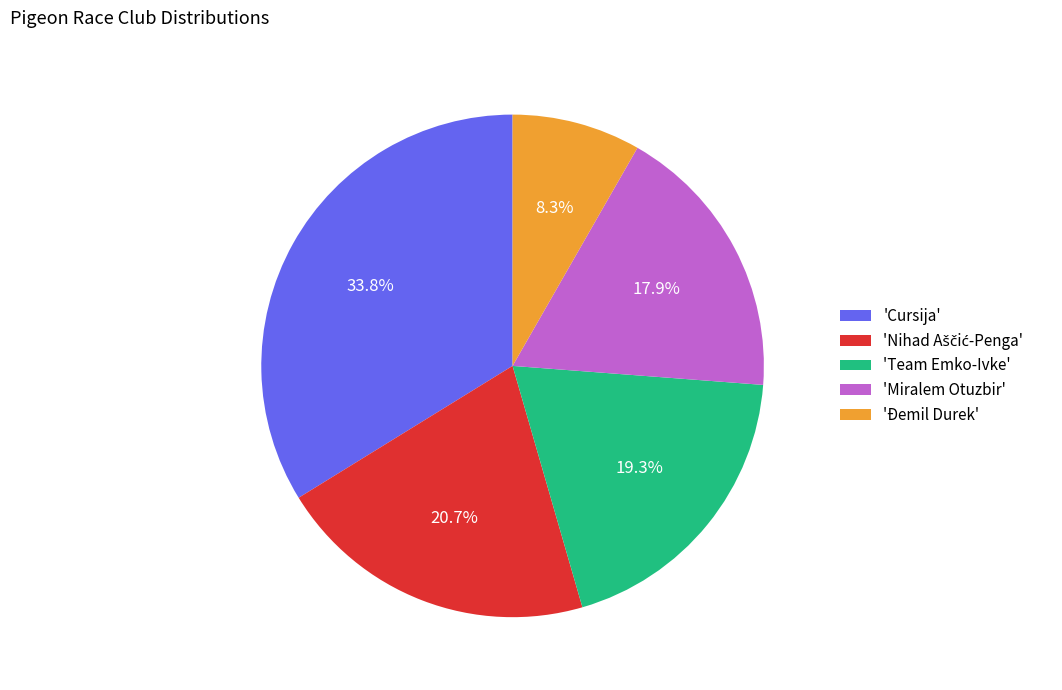

Does 'Miralem Otuzbir' represent more than half of the total?

No